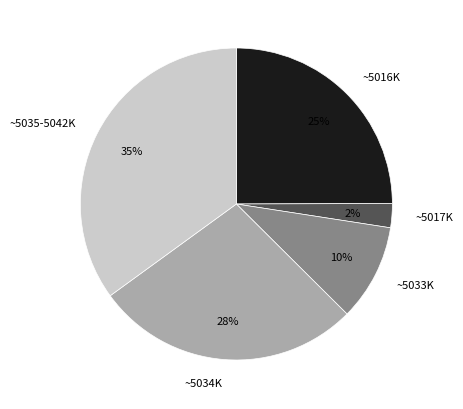

Is there a majority slice in this chart?

No